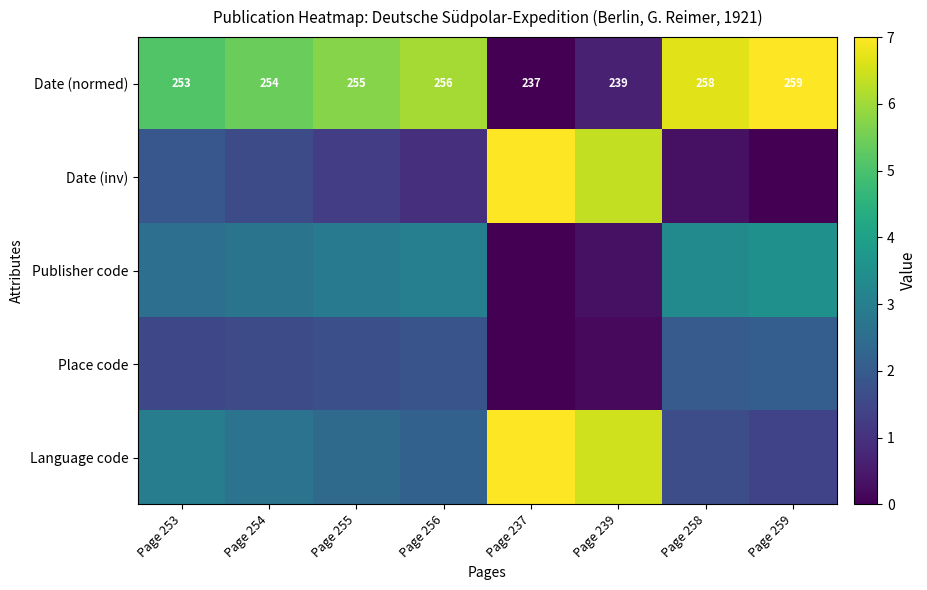

At Page 258, list the series in order from smallest to largest.

Date (inv), Language code, Place code, Publisher code, Date (normed)